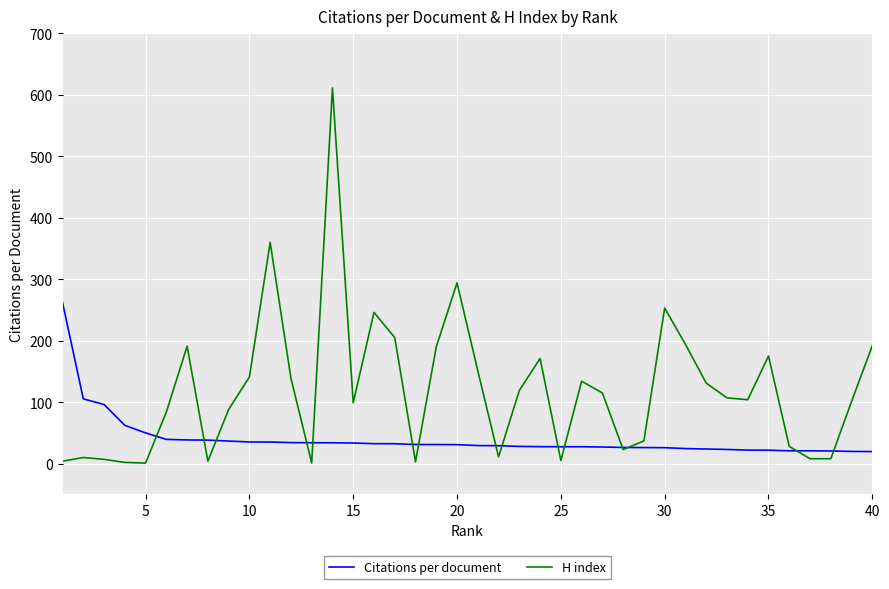

Rank the series by their maximum value, from highest to lowest.

H index, Citations per document